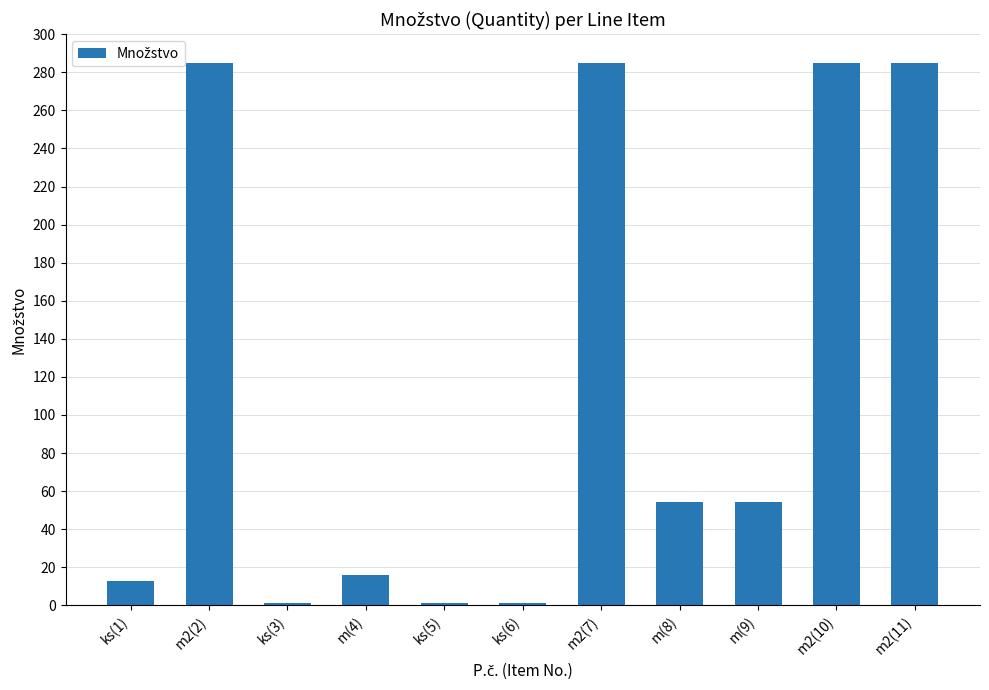

What is the change in value from m2(2) to m(9)?

-230.7